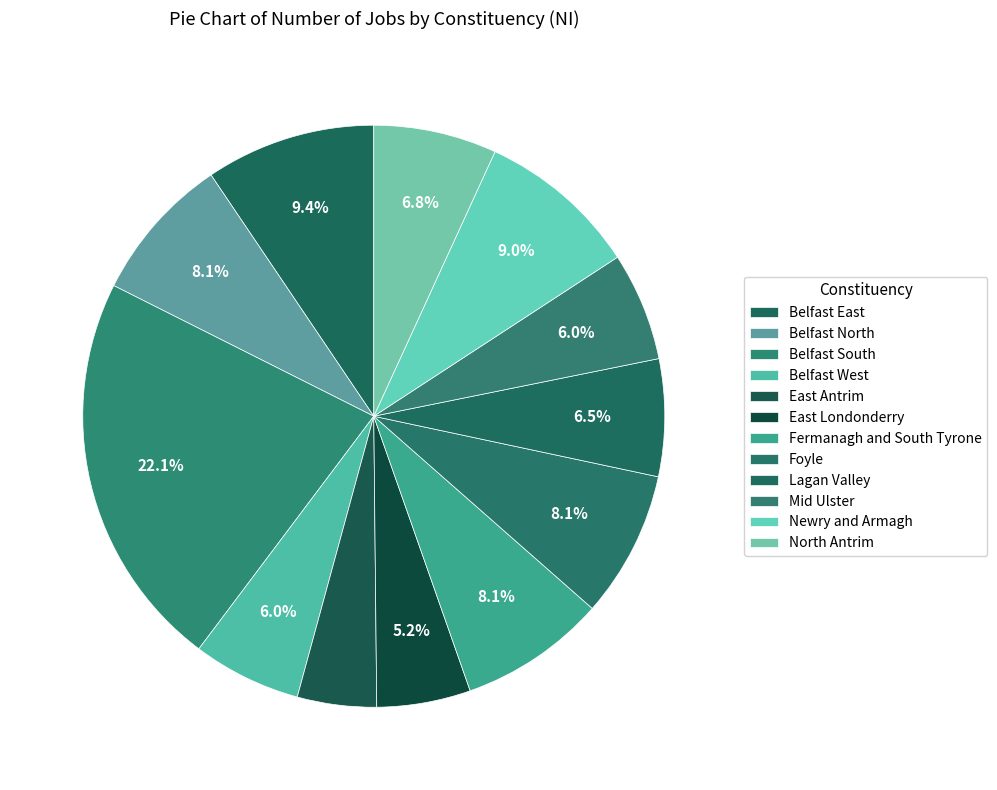

What percentage is the East Antrim slice, to the nearest percent?

4%